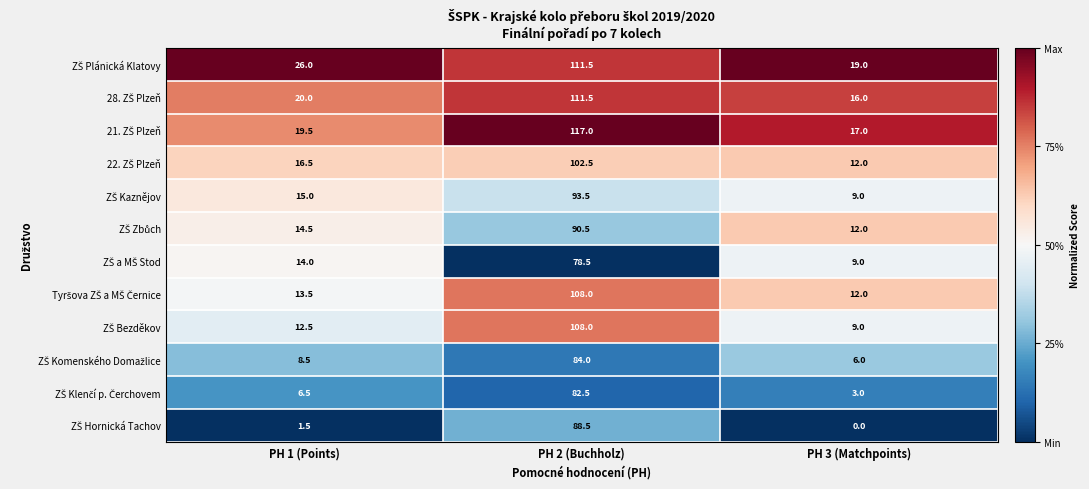

What is the greatest value displayed?

117.0